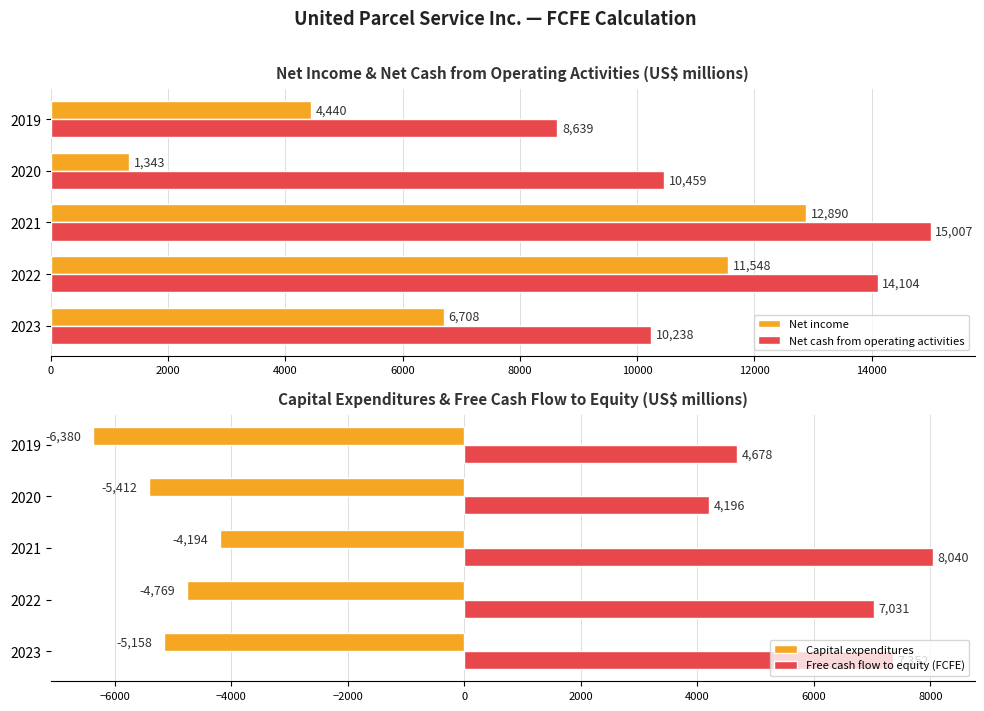

True or false: Free cash flow to equity (FCFE) has a value of 6952 at 2019.

False